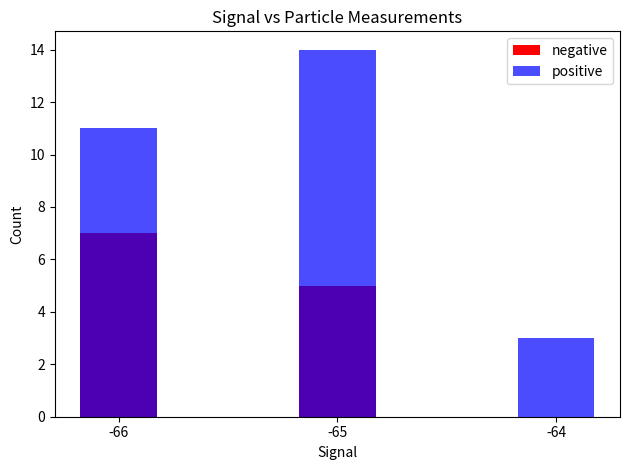

Which category has the highest value in the negative series?

-66